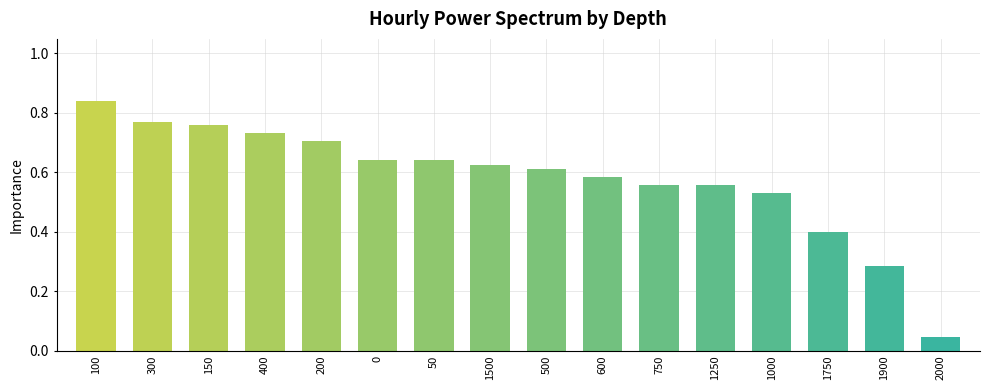

Where is the data nearest to the value 0?

2000